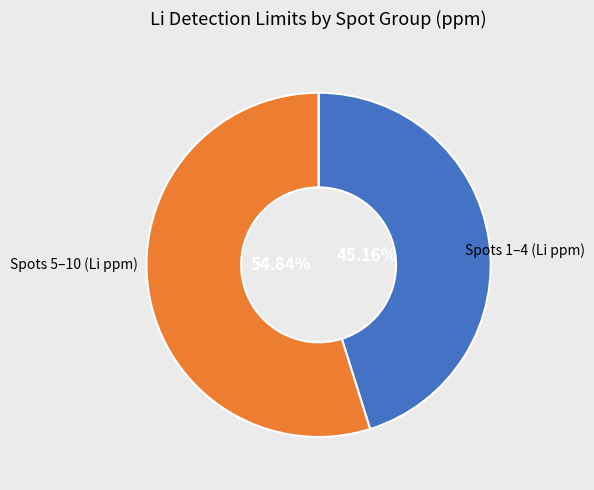

Does any single category account for the majority?

Yes